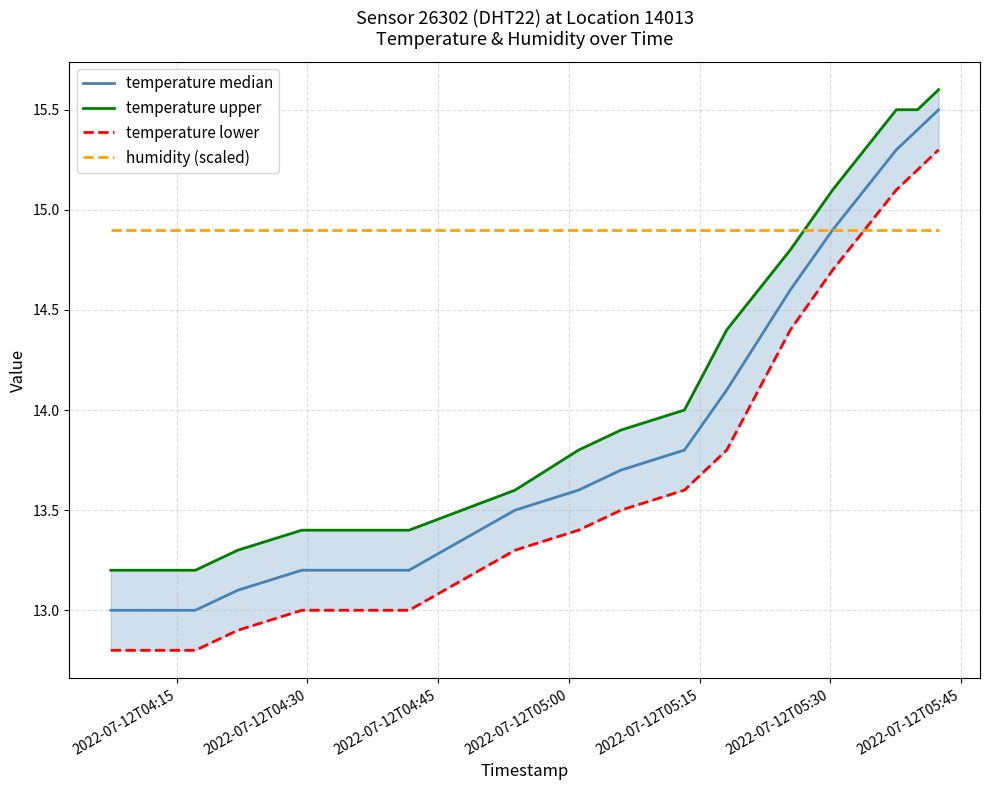

Between 2022-07-12T05:00 and 2022-07-12T04:30, which is larger?

2022-07-12T05:00